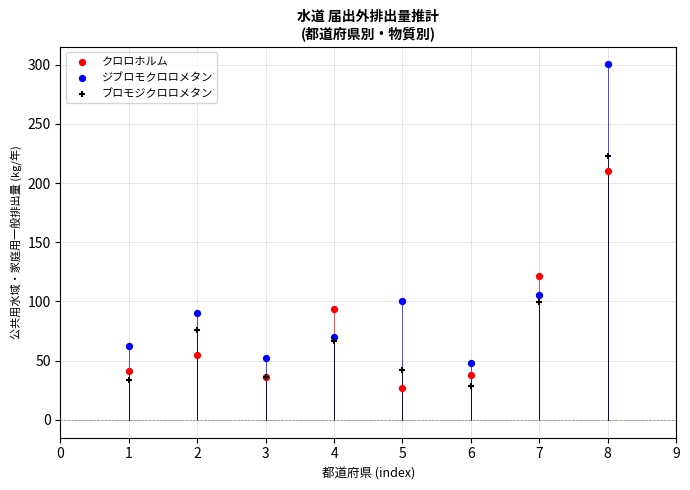

Across all series, what Y value is closest to 163?

121.9